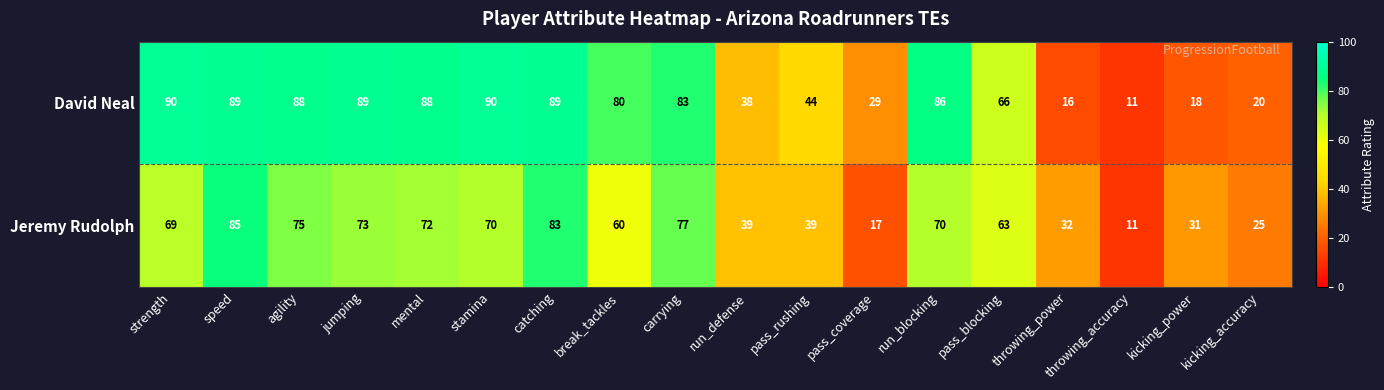

What is the maximum value shown in the chart?

90